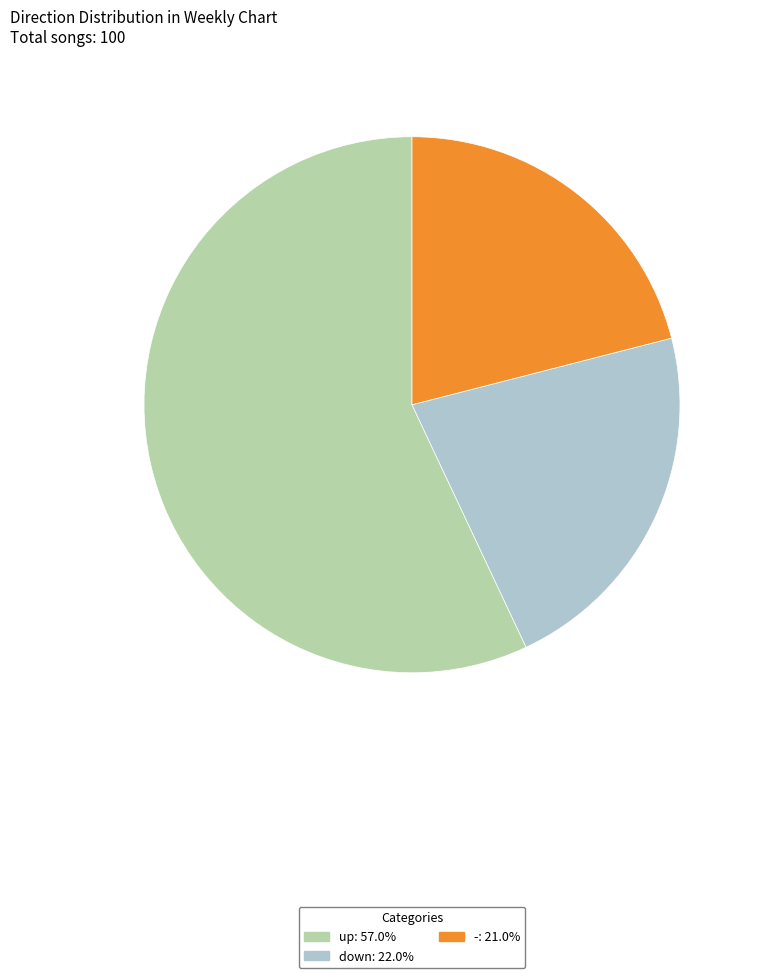

What is the ratio of the value at down to the value at -?

1.0